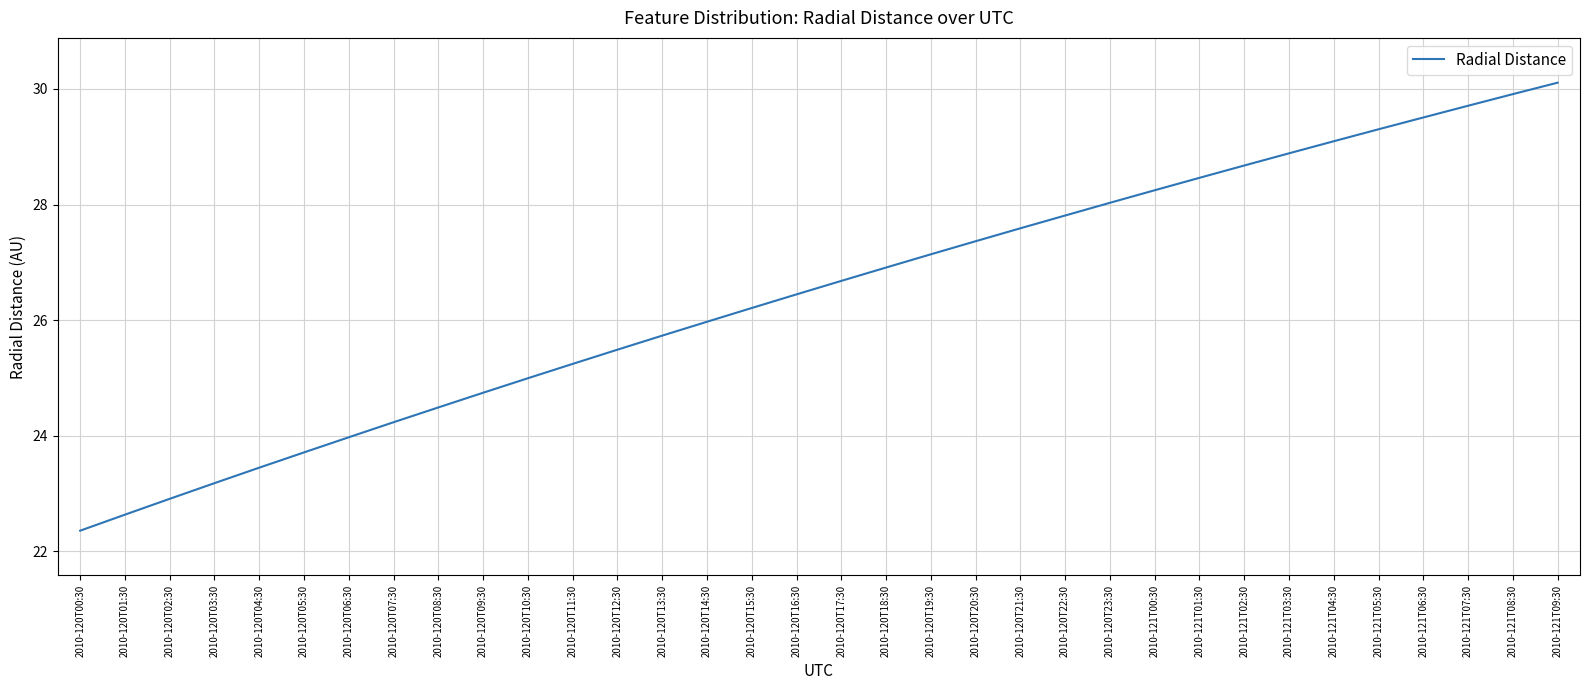

Reading left to right, what are all the values shown in this chart?

22.4	22.6	22.9	23.2	23.4	23.7	24.0	24.2	24.5	24.7	25.0	25.2	25.5	25.7	26.0	26.2	26.4	26.7	26.9	27.1	27.4	27.6	27.8	28.0	28.2	28.5	28.7	28.9	29.1	29.3	29.5	29.7	29.9	30.1